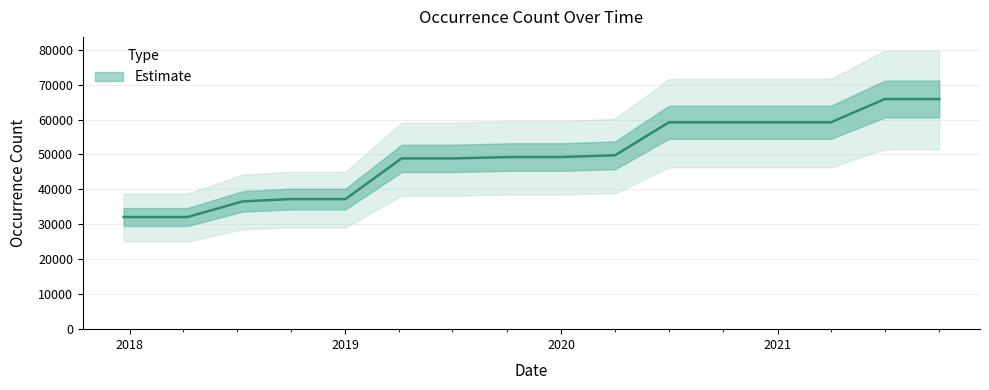

What is the difference between the maximum and minimum values?

33766